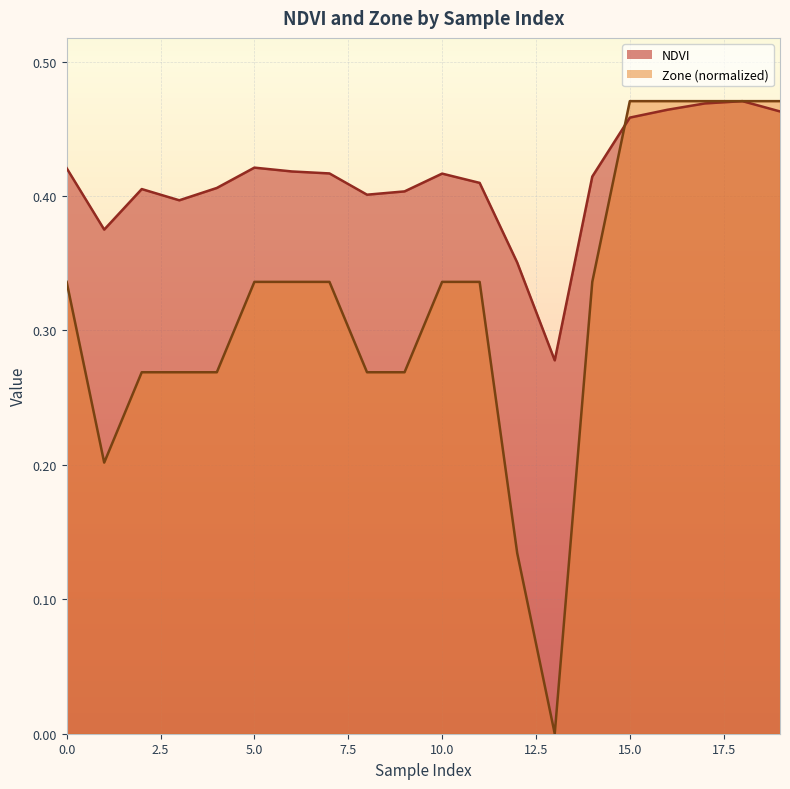

True or false: NDVI and Zone cross at least once.

True